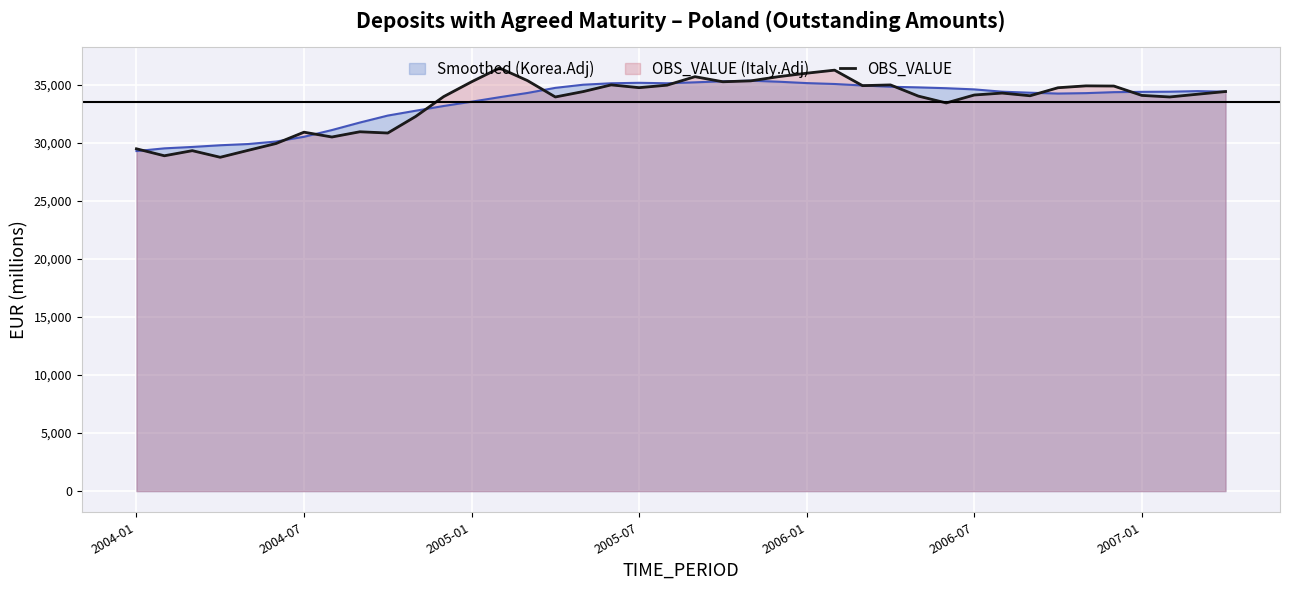

What is the value of the 5th point from the left?

29372.3